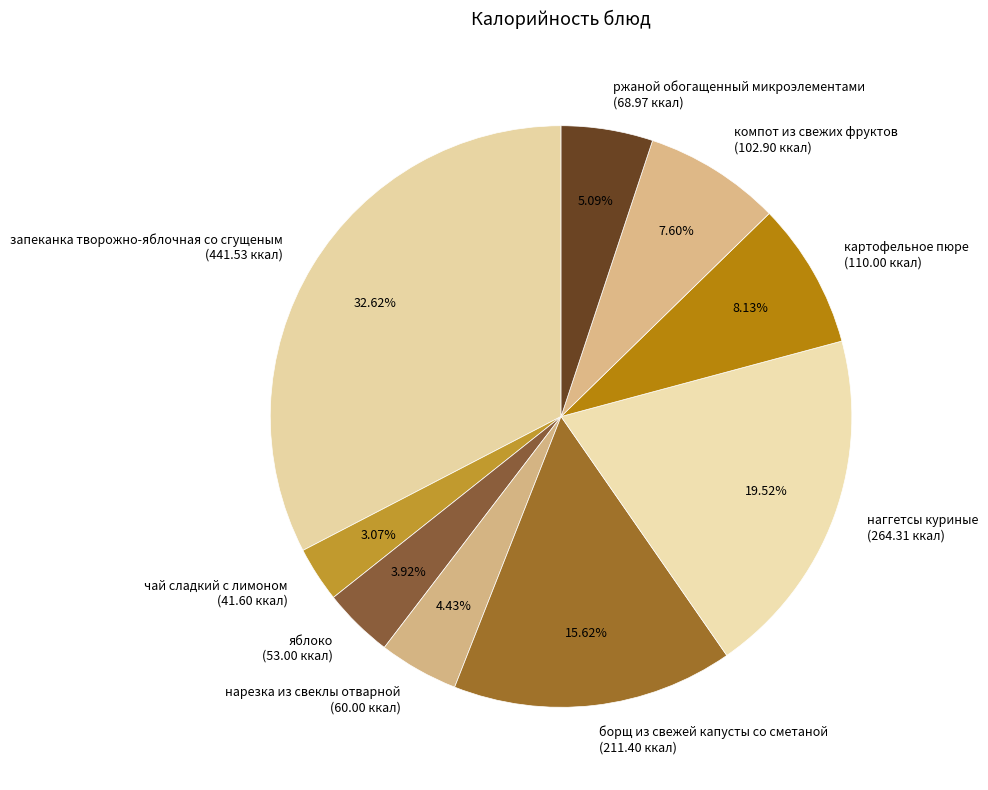

What is the ratio of the value at компот из свежих фруктов (102.90 ккал) to the value at чай сладкий с лимоном (41.60 ккал)?

2.5